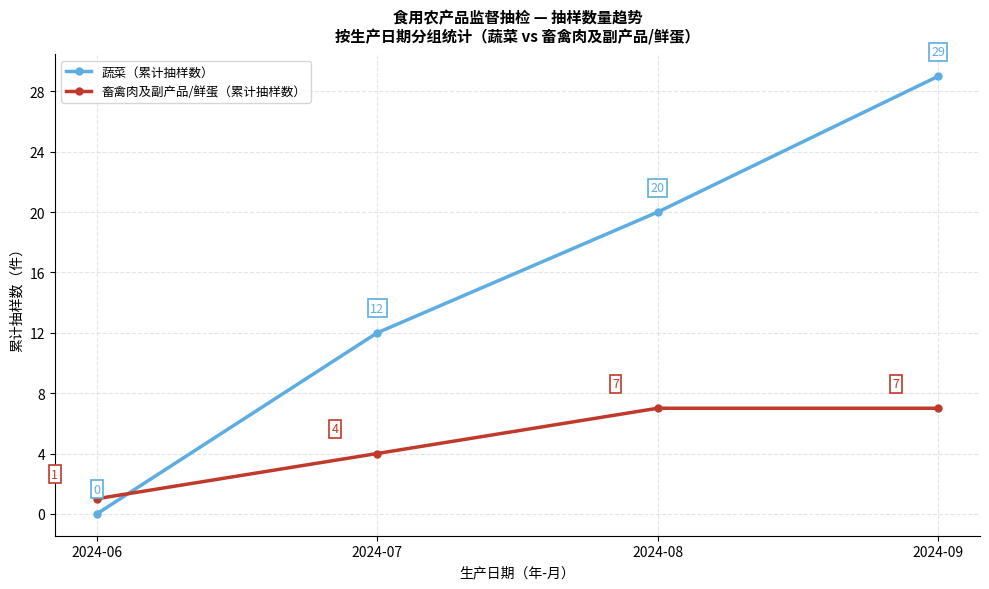

What is the difference between the maximum and minimum values in the 畜禽肉及副产品/鲜蛋（累计抽样数） series?

6